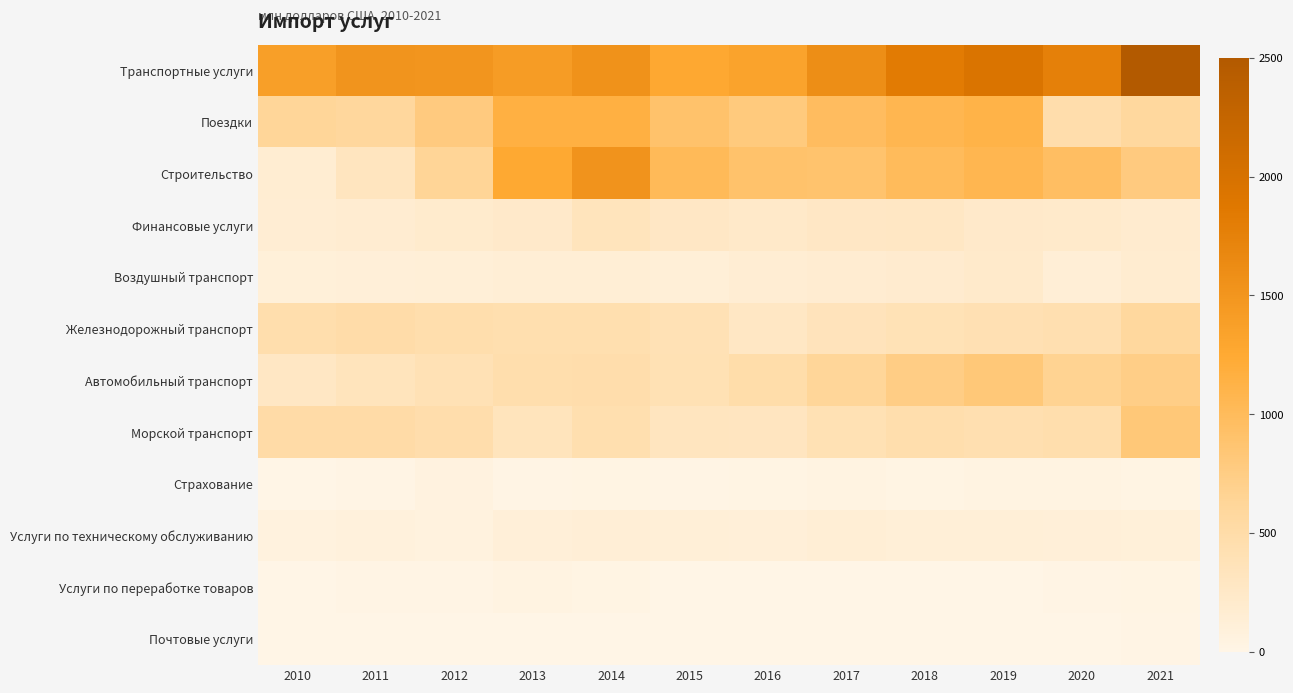

At which category does the chart reach its peak across all series?

2021